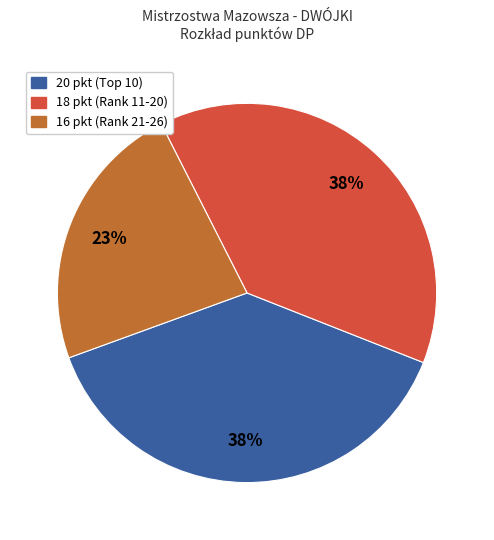

To the nearest percent, what is the difference between the largest and smallest slice percentages?

15%